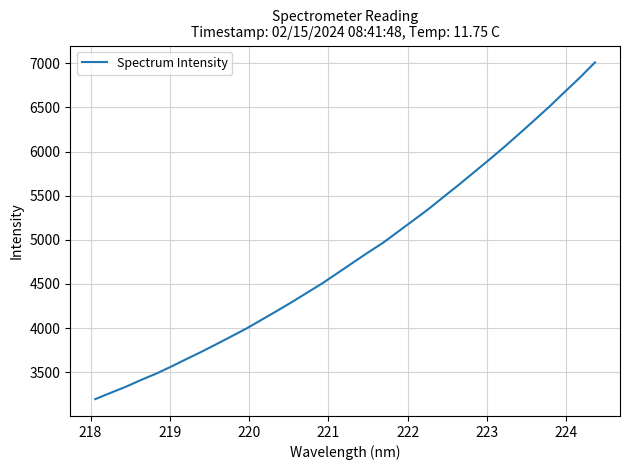

What is the minimum value shown in the chart?

3194.1